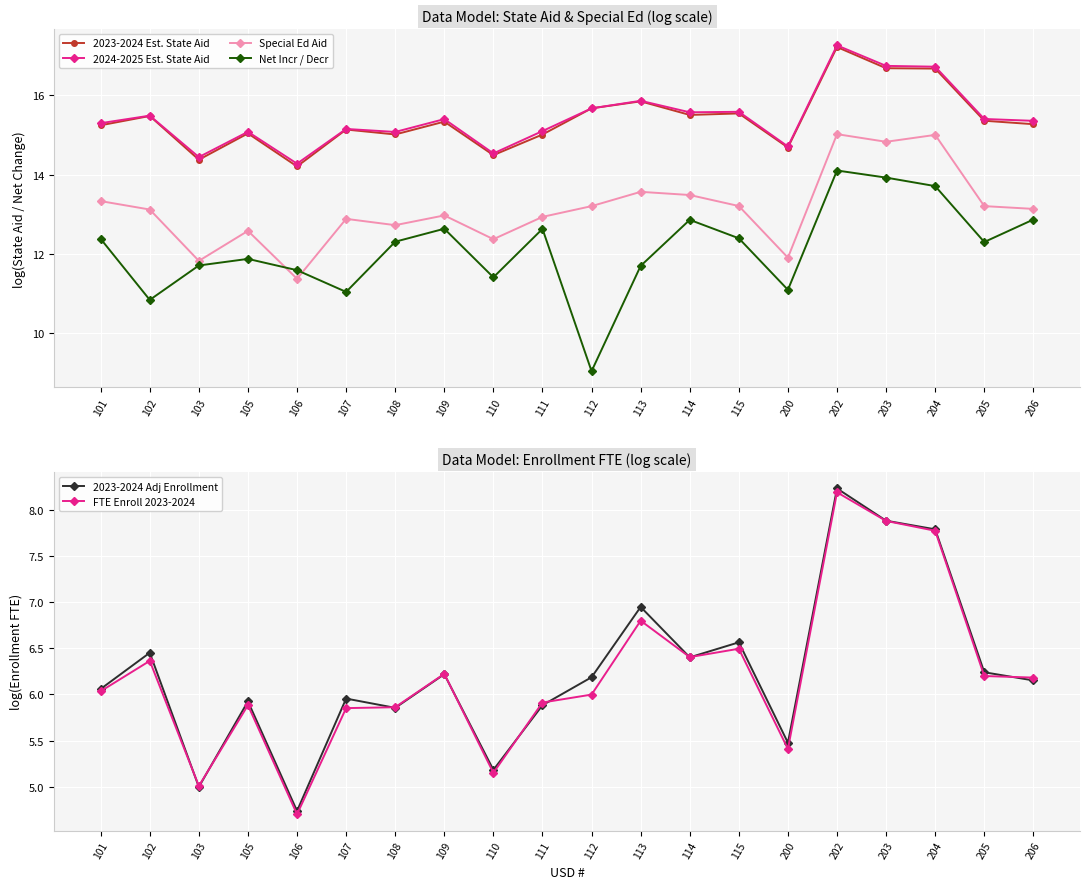

What is the average value of the 2024-2025 Est. State Aid series?

15.4